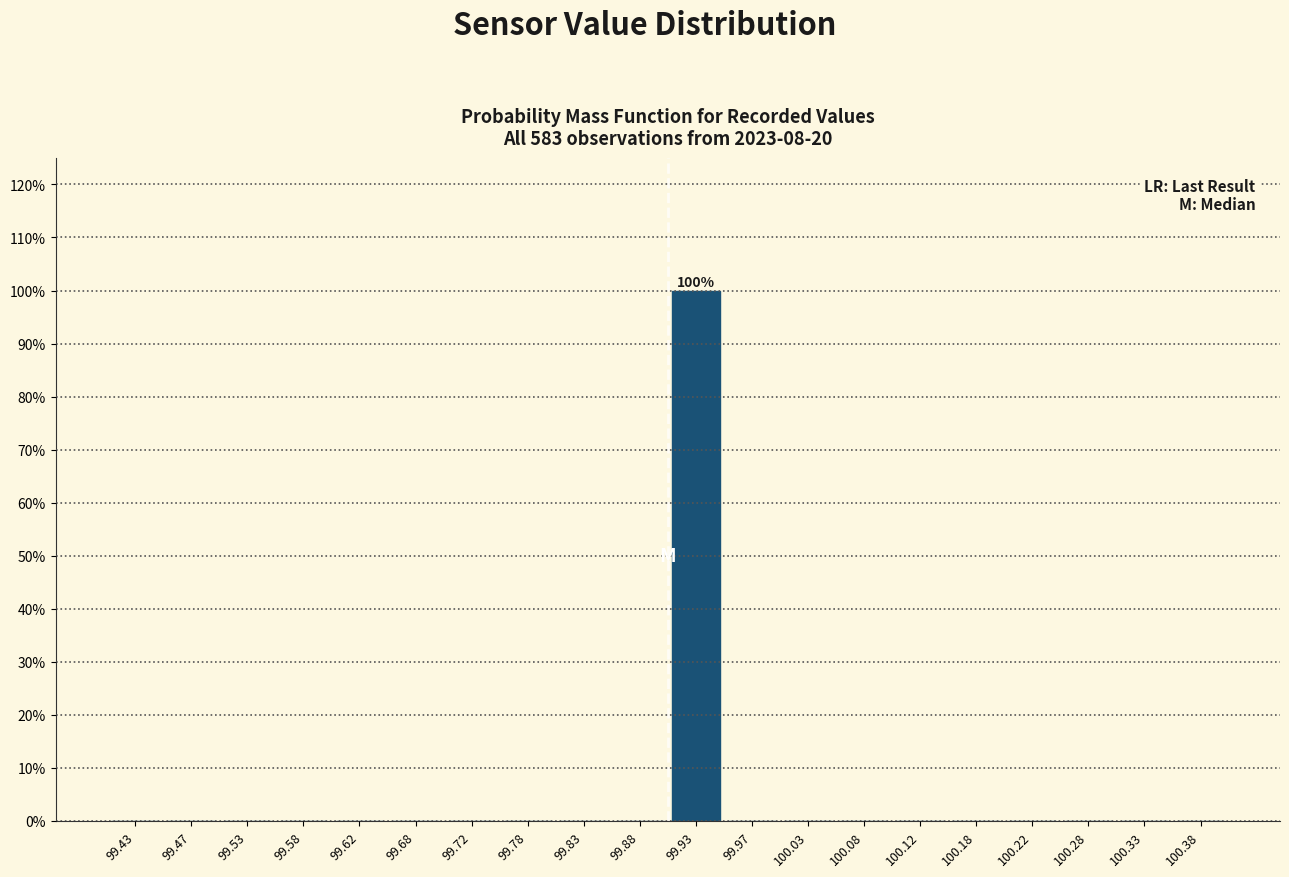

Which range on the x-axis has the tallest bar?

99.90 to 99.95